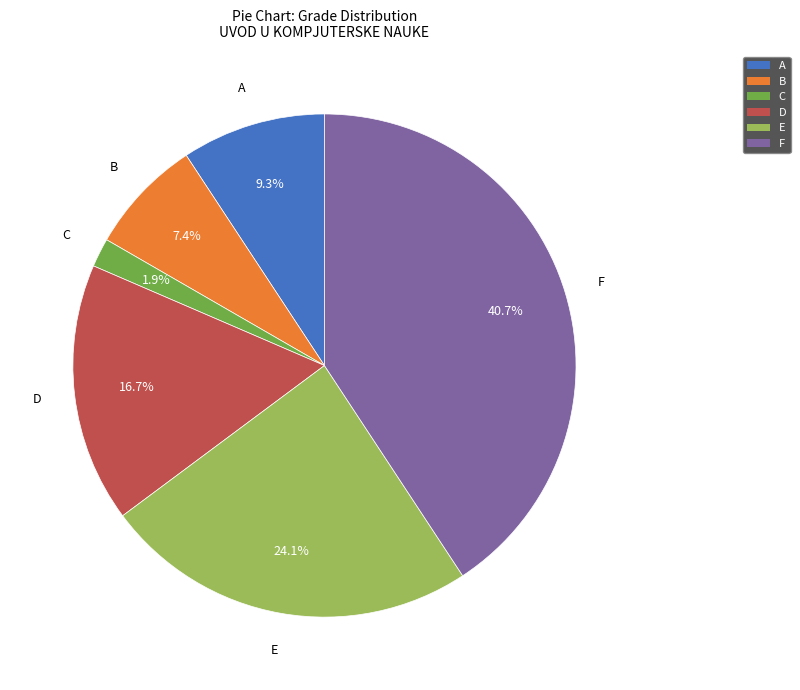

Is it true that A is 4% of the pie?

False